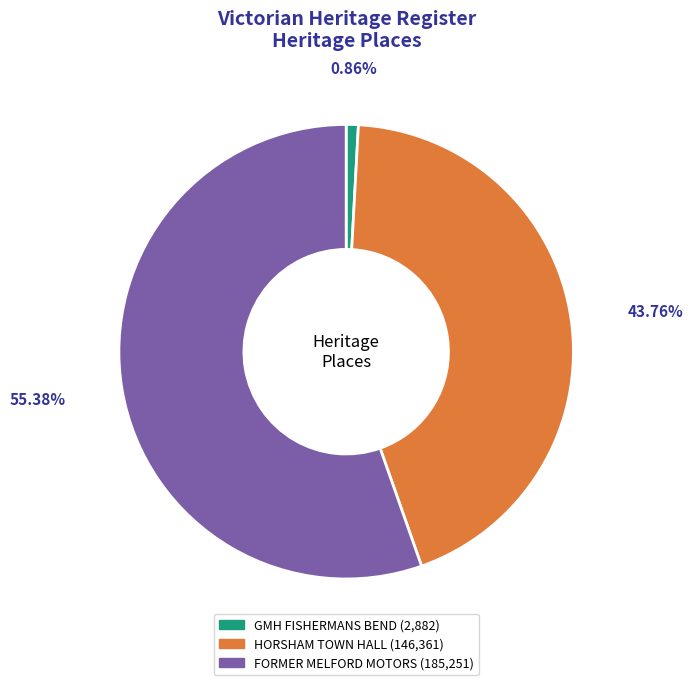

Combined, what portion of the pie is HORSHAM TOWN HALL and FORMER MELFORD MOTORS?

99.1%